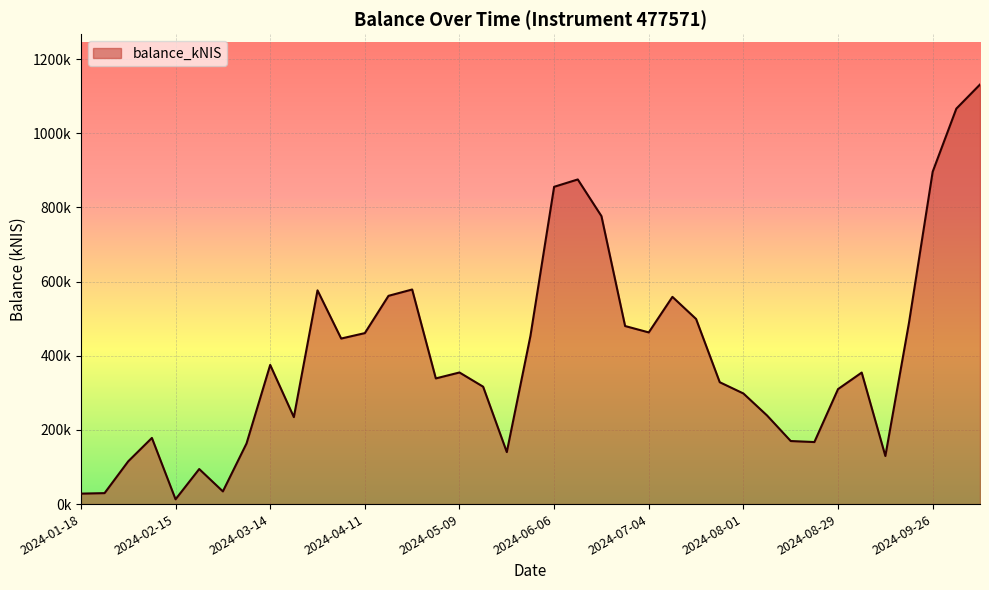

Is this an area chart (filled region under the line)?

Yes